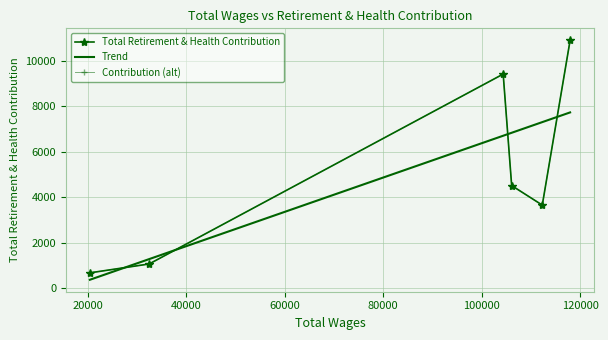

What is the maximum value shown in the chart?

10908